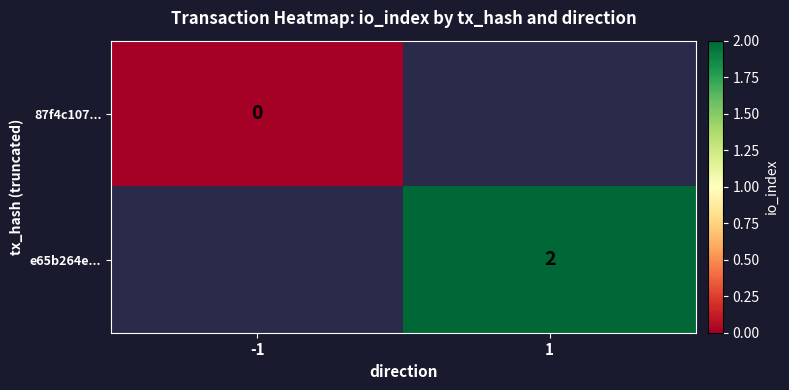

The value of e65b264e... at 1 is 0. True or false?

False